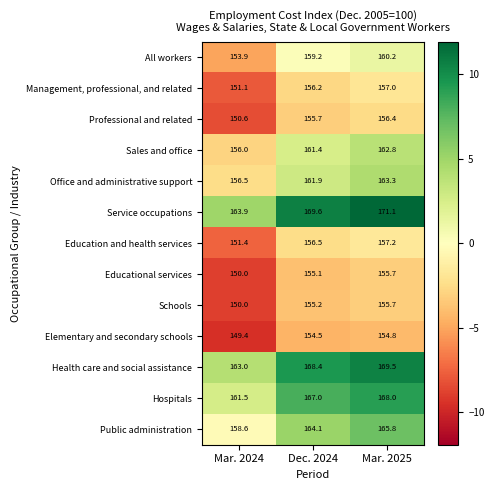

List the labels in order of All workers value, largest first.

Mar. 2025, Dec. 2024, Mar. 2024